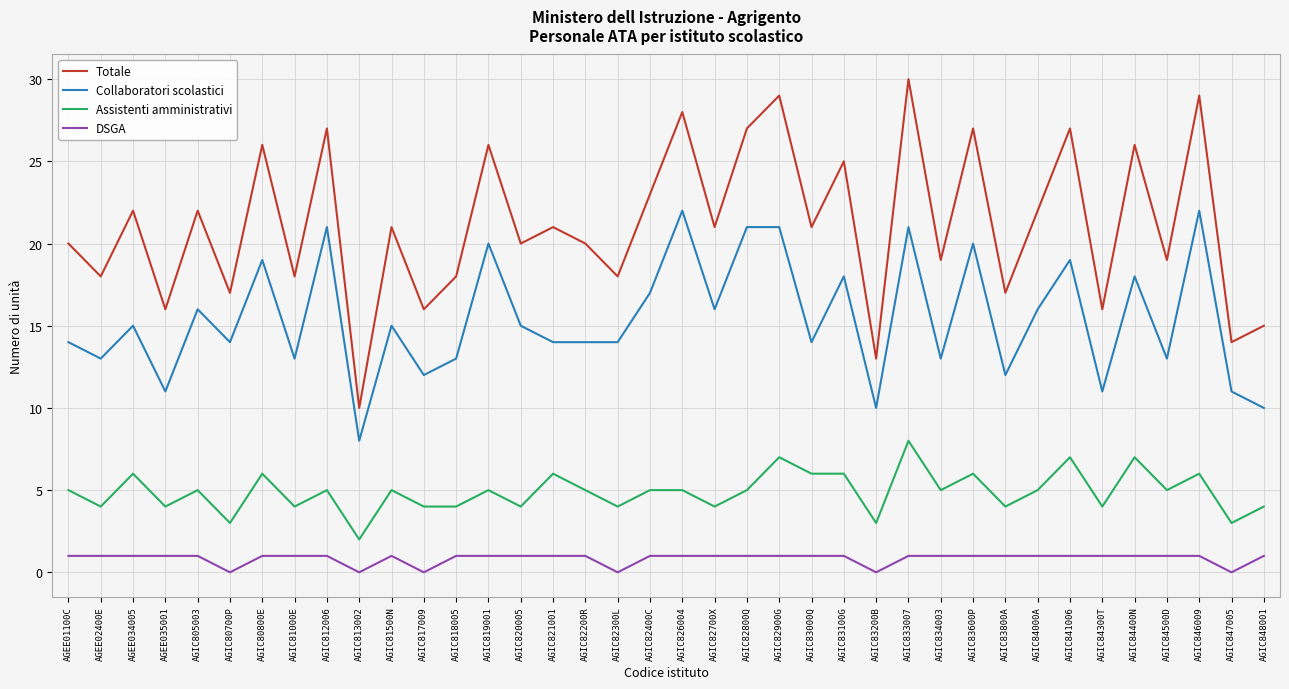

What is the spread (max minus min) of values at AGIC833007?

29